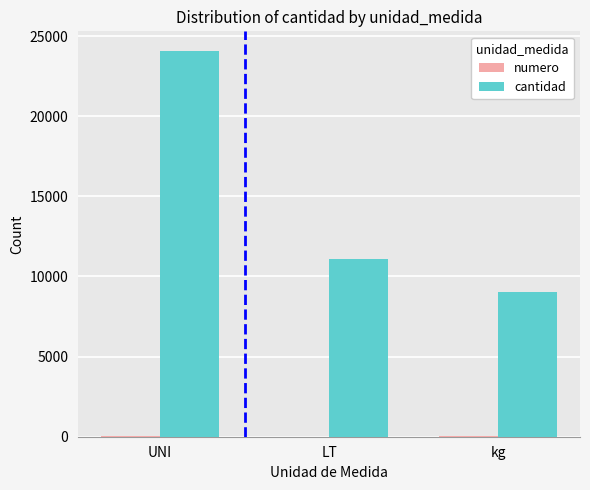

At which category is the sum across all series the highest?

UNI